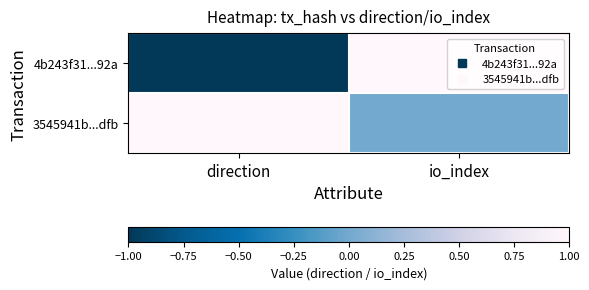

Reading left to right, extract all data points from this chart.

4b243f31...92a: direction=-1	io_index=1
3545941b...dfb: direction=1	io_index=0